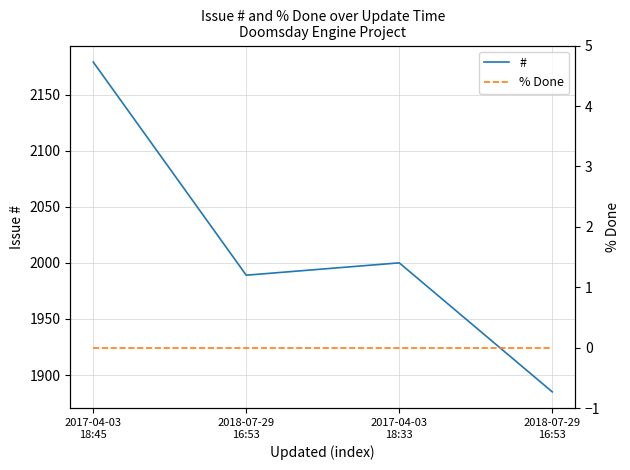

What is the total value across all series at 2017-04-03
18:33?

2000